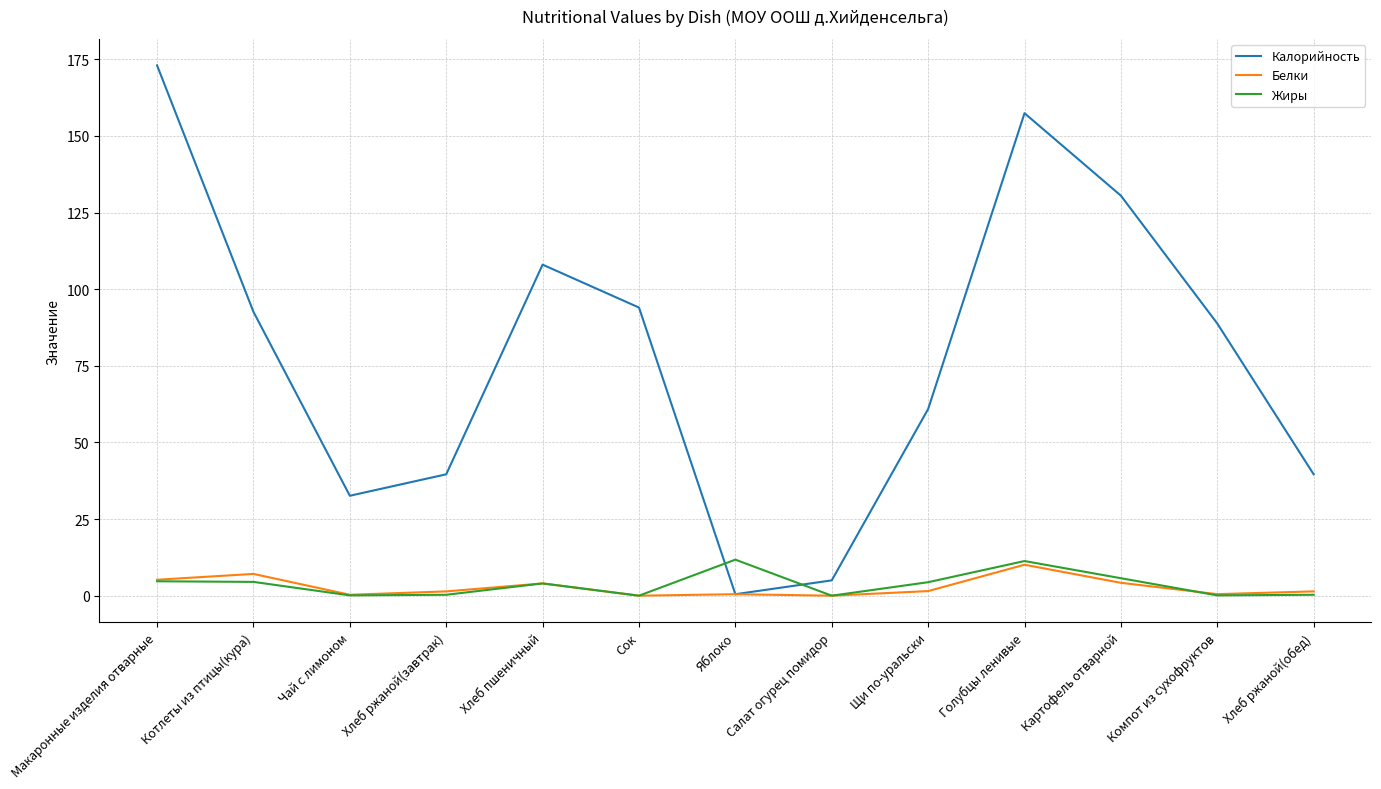

What is the difference between the maximum and minimum values in the Белки series?

10.1